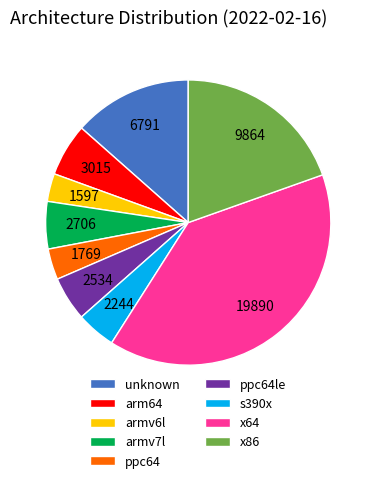

The armv7l slice represents 5% of the pie. True or false?

True